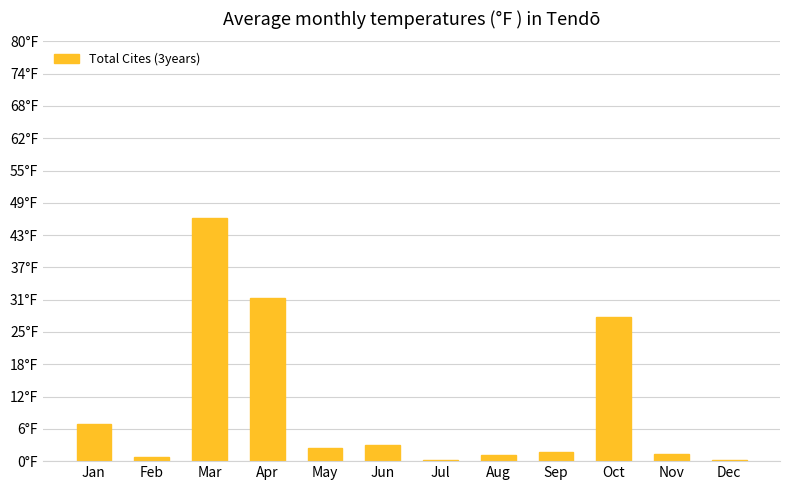

Which label corresponds to the largest value in the chart?

Mar